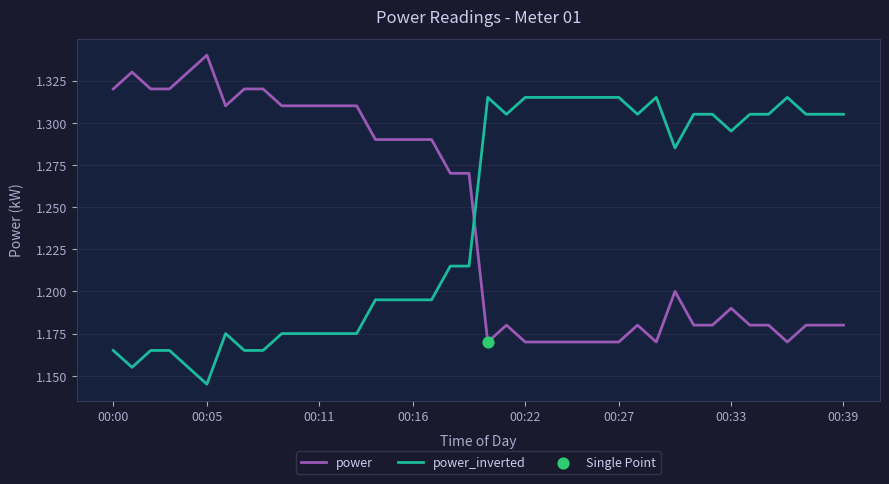

List the series in order of their peak value, lowest first.

power_inverted, power